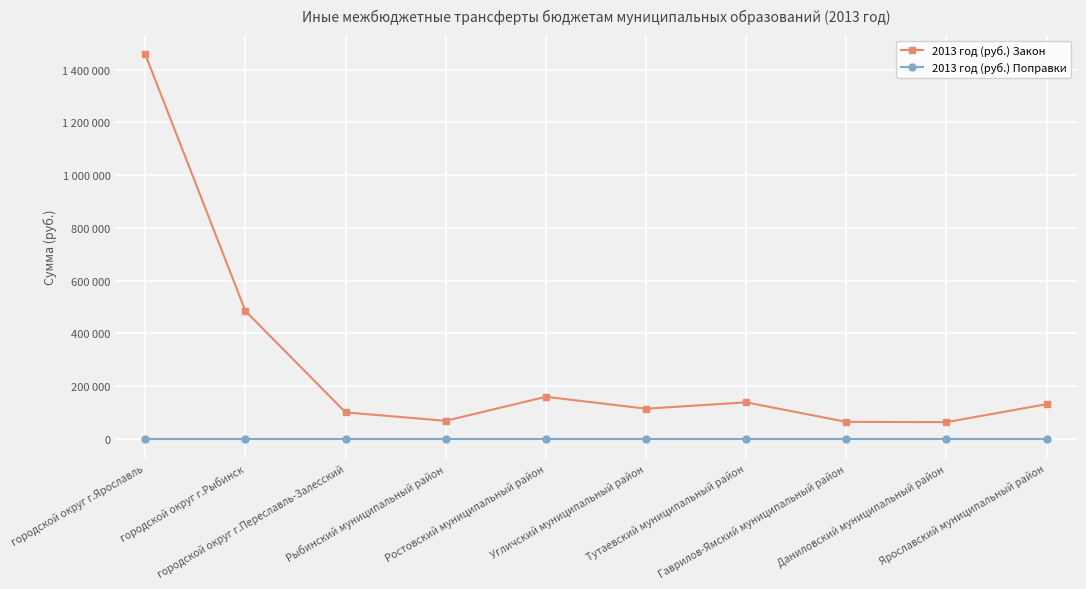

What is the difference between the highest and lowest values at городской округ г.Ярославль?

1458000